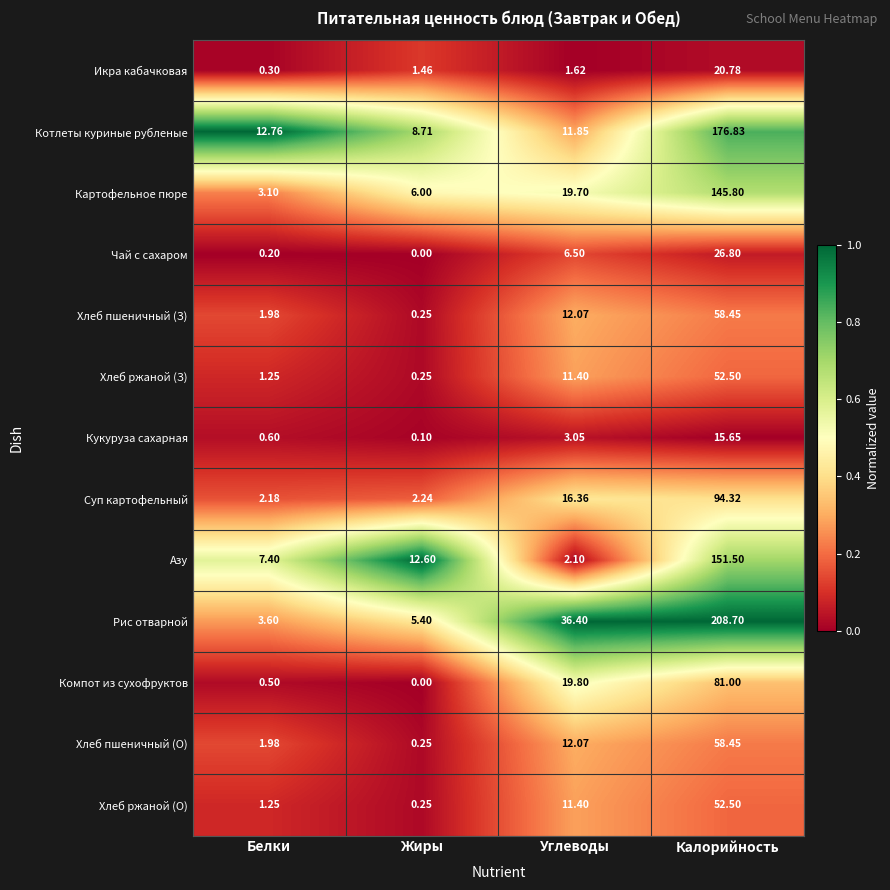

What is the maximum value shown in the chart?

208.7